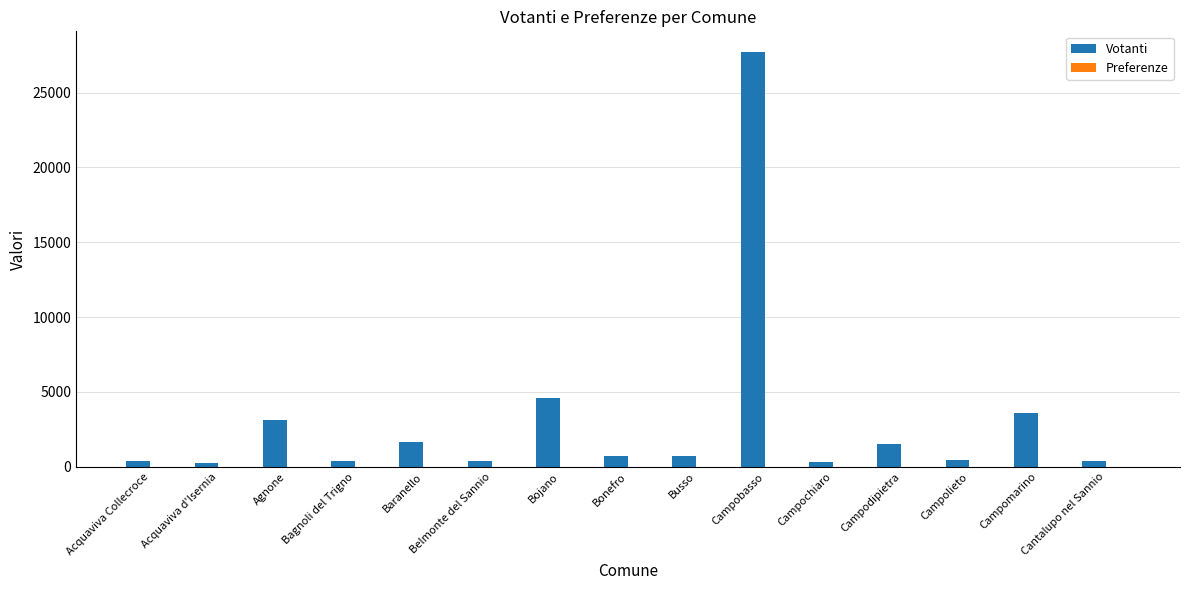

Are the bars grouped side by side (vs. stacked)?

Yes